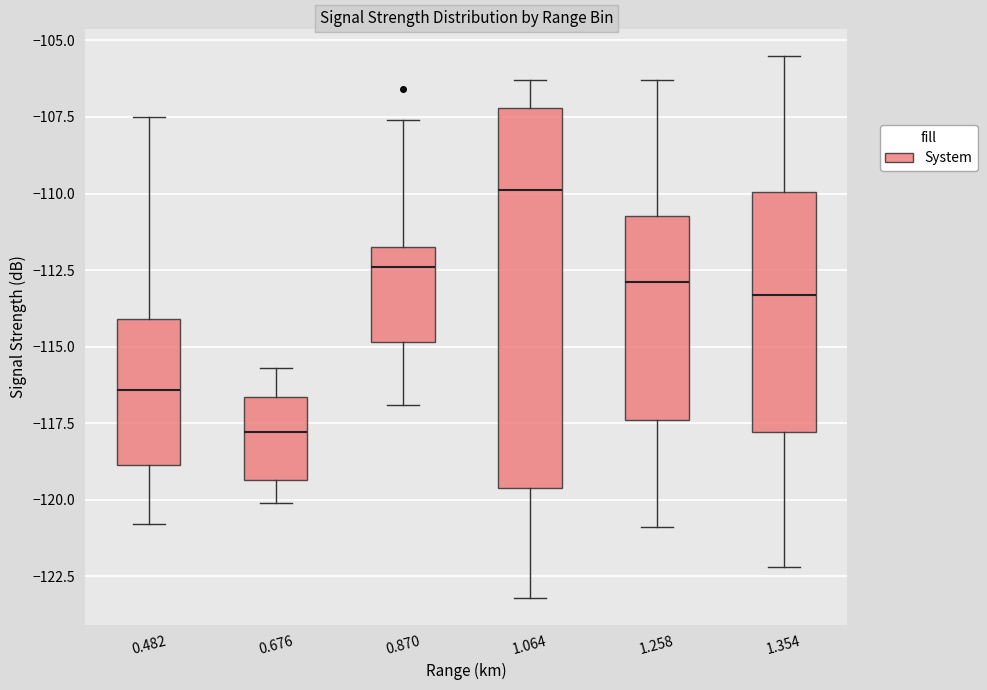

Which box has the highest median line?

1.064